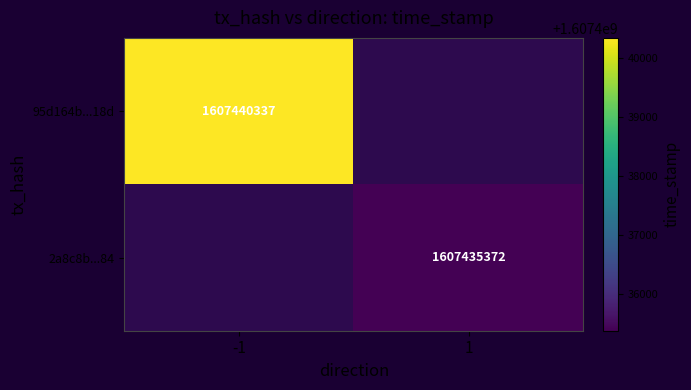

At how many categories does at least one series exceed 1607439175?

1